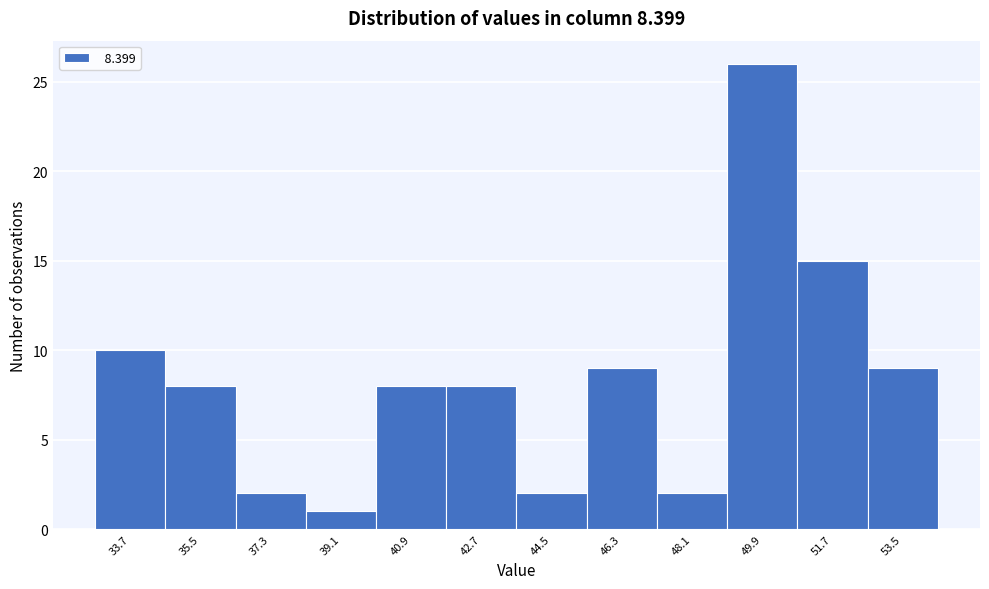

Reading right to left, list all the values displayed in this chart.

53.5=9	51.7=15	49.9=26	48.1=2	46.3=9	44.5=2	42.7=8	40.9=8	39.1=1	37.3=2	35.5=8	33.7=10